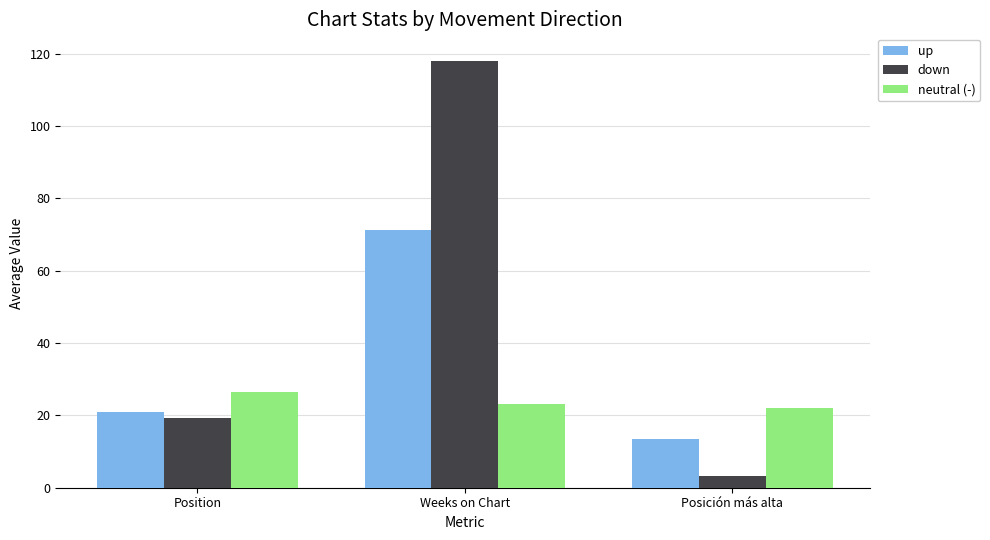

What is the label of the 1st bar from the right?

Posición más alta